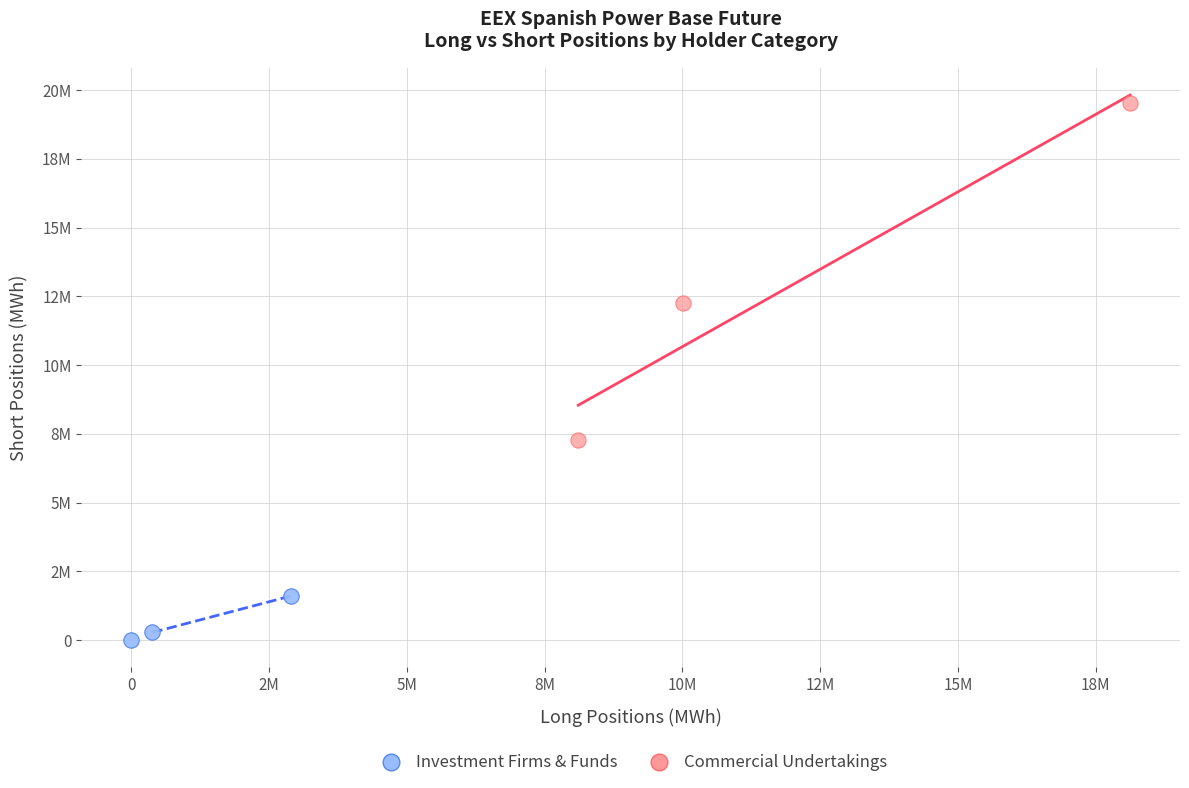

What are all the series names shown in the legend?

Investment Firms & Funds, Commercial Undertakings